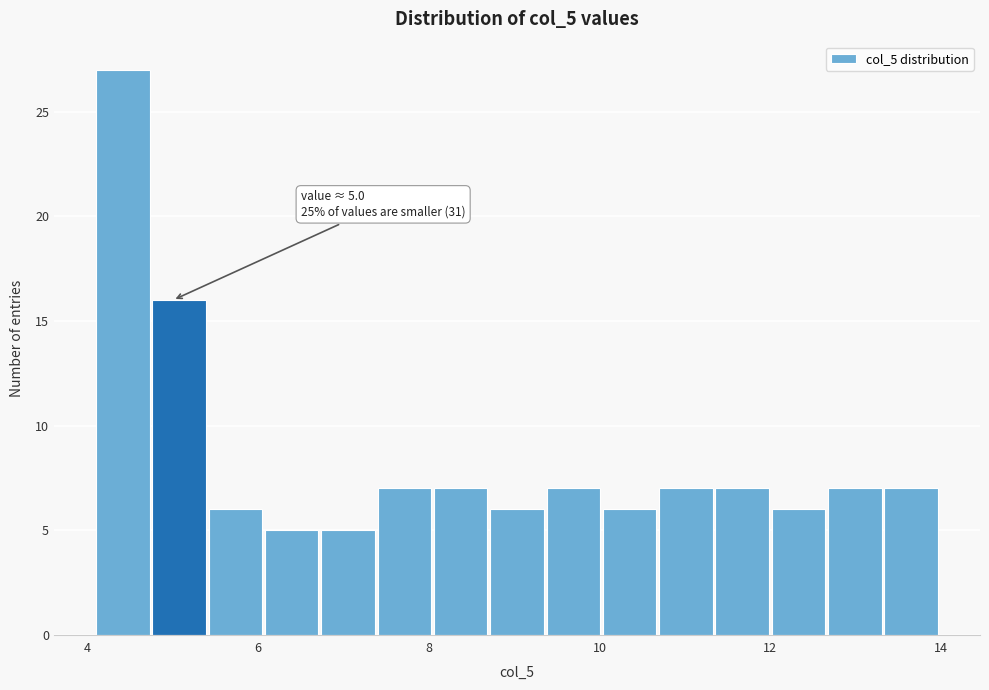

Read against the x-axis, roughly where is the centre of the tallest bar?

4.4